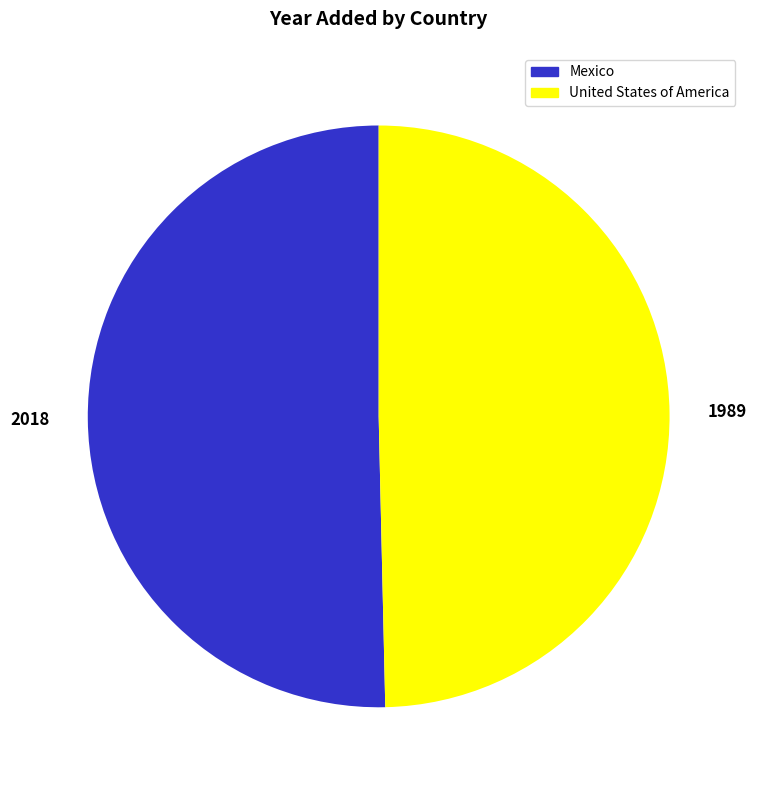

Is it true that Mexico is 64% of the pie?

False